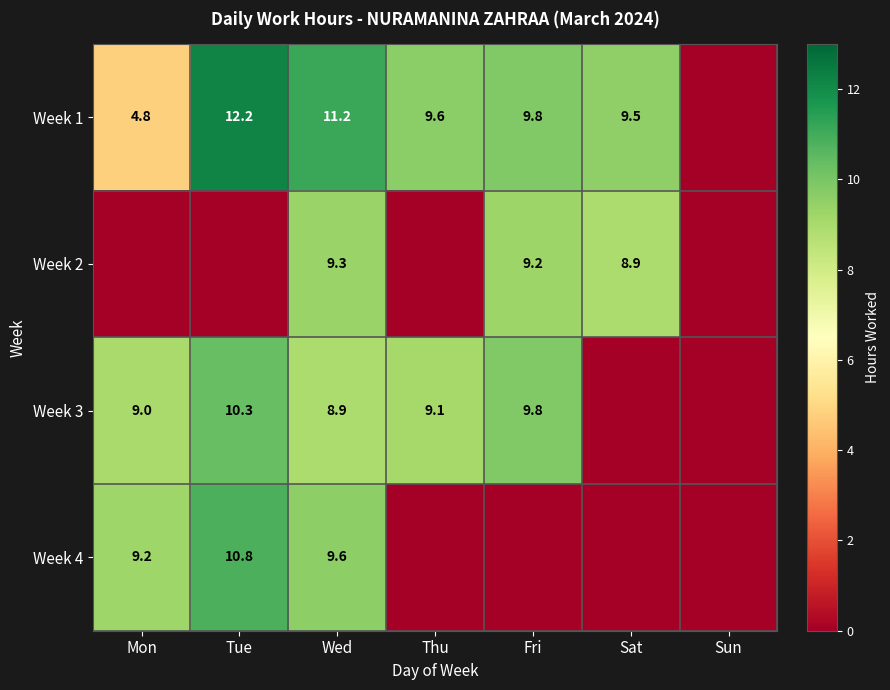

What is the spread (max minus min) of values at Wed?

2.3